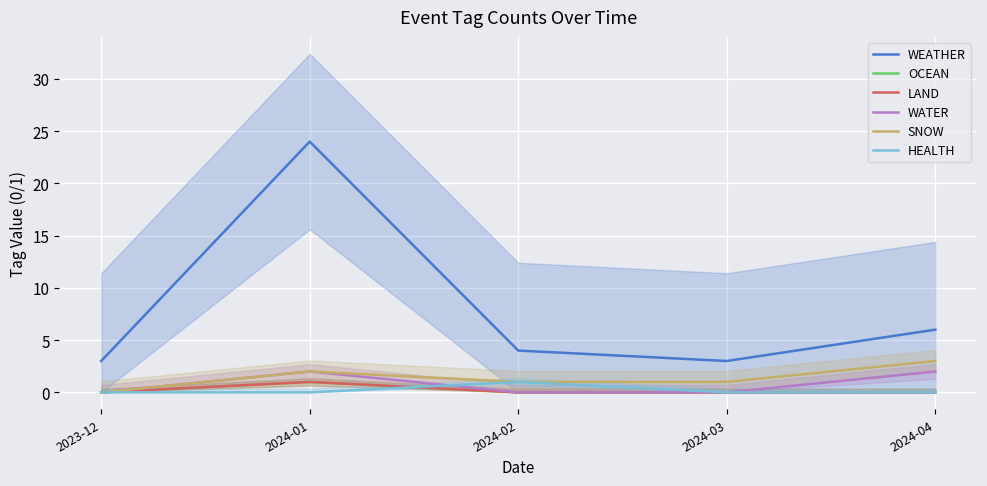

What is the label of the 3rd point from the left?

2024-02